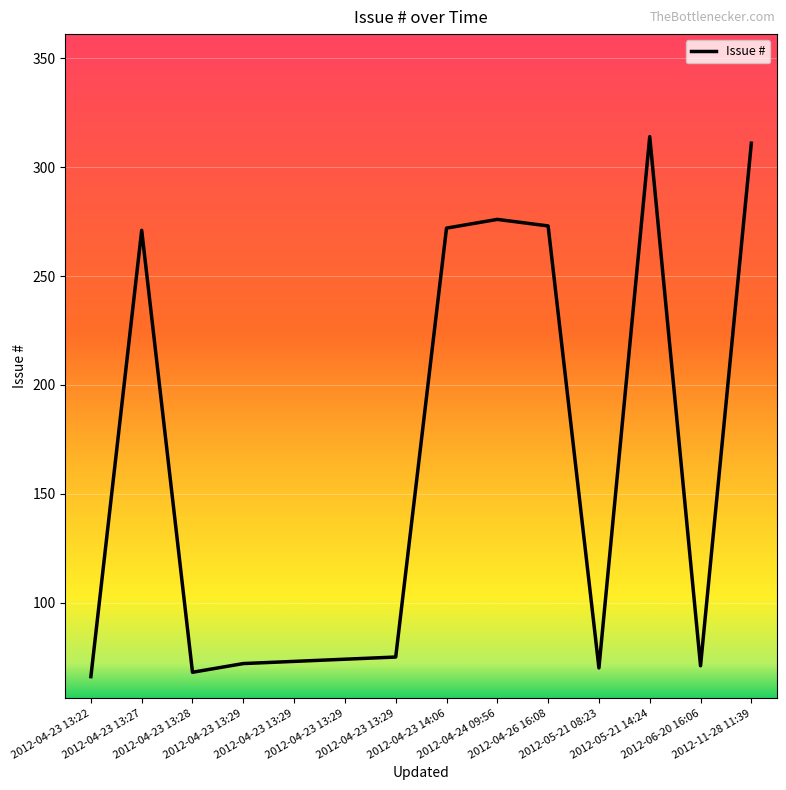

Does the chart display data point markers on the line(s)?

No